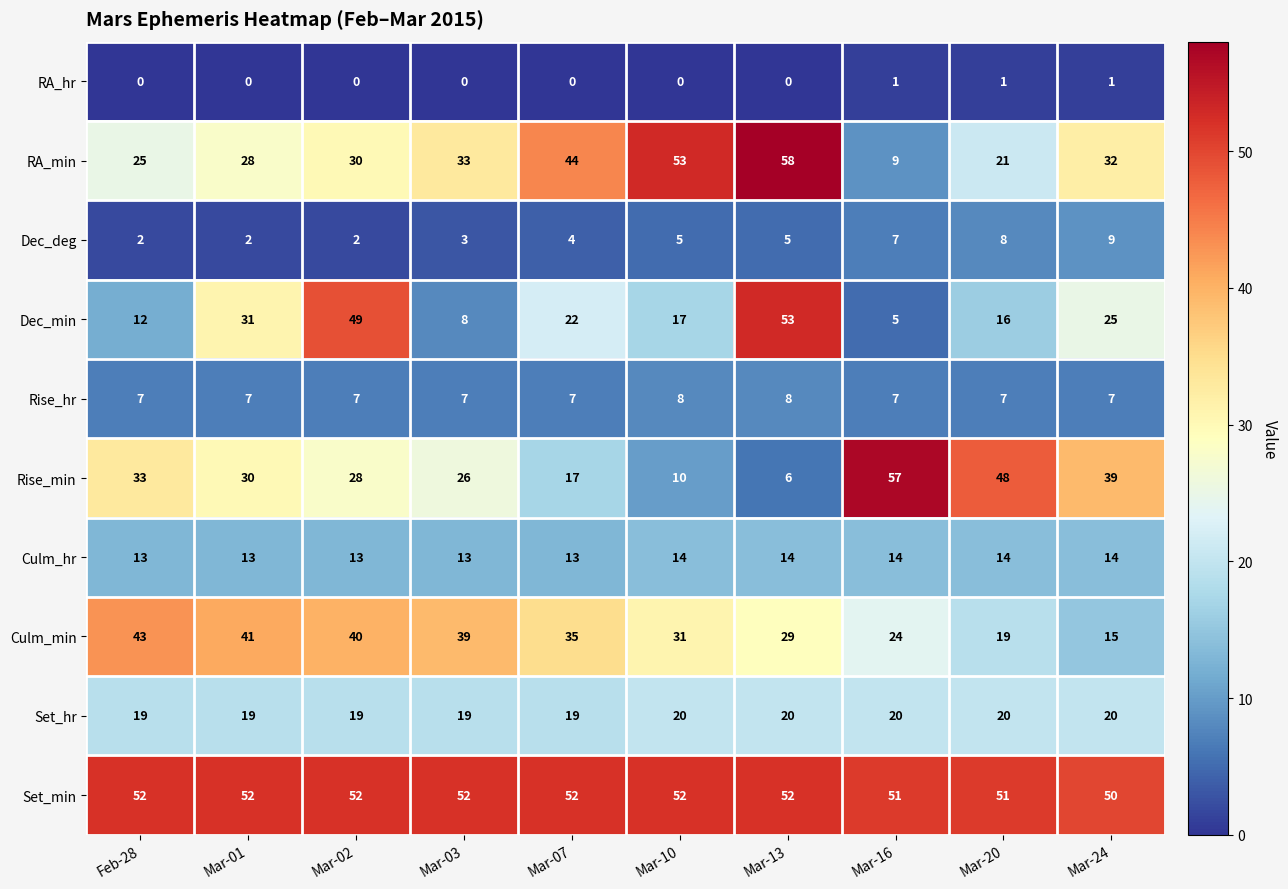

Which series has the widest spread of values?

Rise_min